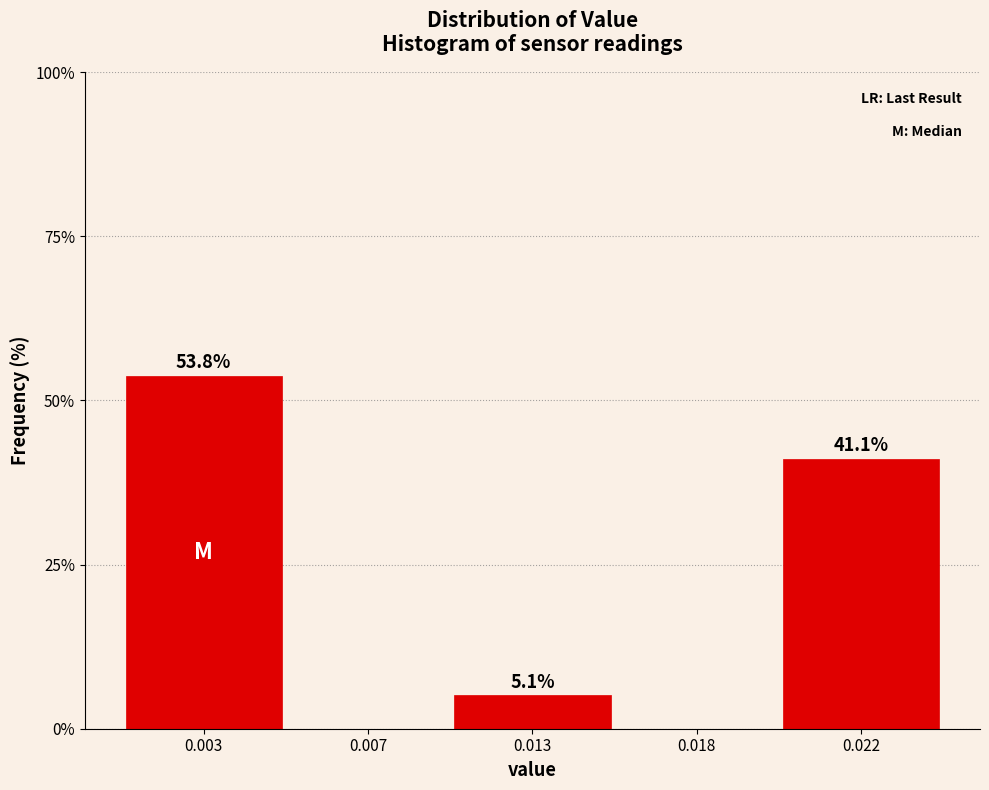

Reading right to left, transcribe all the data shown in this chart.

0.022=41.1	0.018=0.0	0.013=5.1	0.007=0.0	0.003=53.8